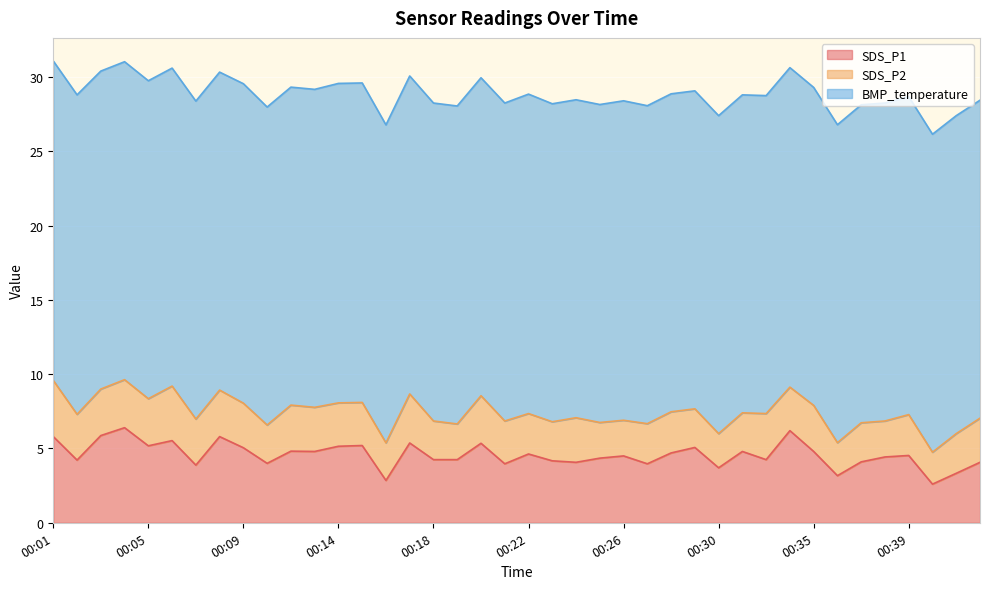

Reading right to left, what are all the values shown in this chart?

SDS_P1: 4.1	3.3	2.6	4.5	4.4	4.1	3.2	4.8	6.2	4.2	4.8	3.7	5.1	4.7	4.0	4.5	4.3	4.1	4.2	4.6	4.0	5.3	4.2	4.2	5.4	2.9	5.2	5.2	4.8	4.8	4.0	5.0	5.8	3.9	5.5	5.2	6.4	5.9	4.2	5.8
SDS_P2: 3.0	2.7	2.1	2.8	2.4	2.6	2.2	3.1	2.9	3.1	2.6	2.3	2.6	2.8	2.7	2.4	2.4	3.0	2.6	2.7	2.9	3.2	2.4	2.6	3.3	2.5	2.9	2.9	3.0	3.1	2.6	3.0	3.1	3.1	3.7	3.2	3.2	3.1	3.1	3.8
BMP_temperature: 21.4	21.4	21.4	21.4	21.4	21.4	21.4	21.4	21.5	21.4	21.4	21.4	21.4	21.4	21.4	21.5	21.4	21.4	21.4	21.5	21.4	21.4	21.4	21.4	21.4	21.4	21.5	21.5	21.4	21.4	21.4	21.5	21.4	21.4	21.4	21.4	21.4	21.4	21.5	21.5